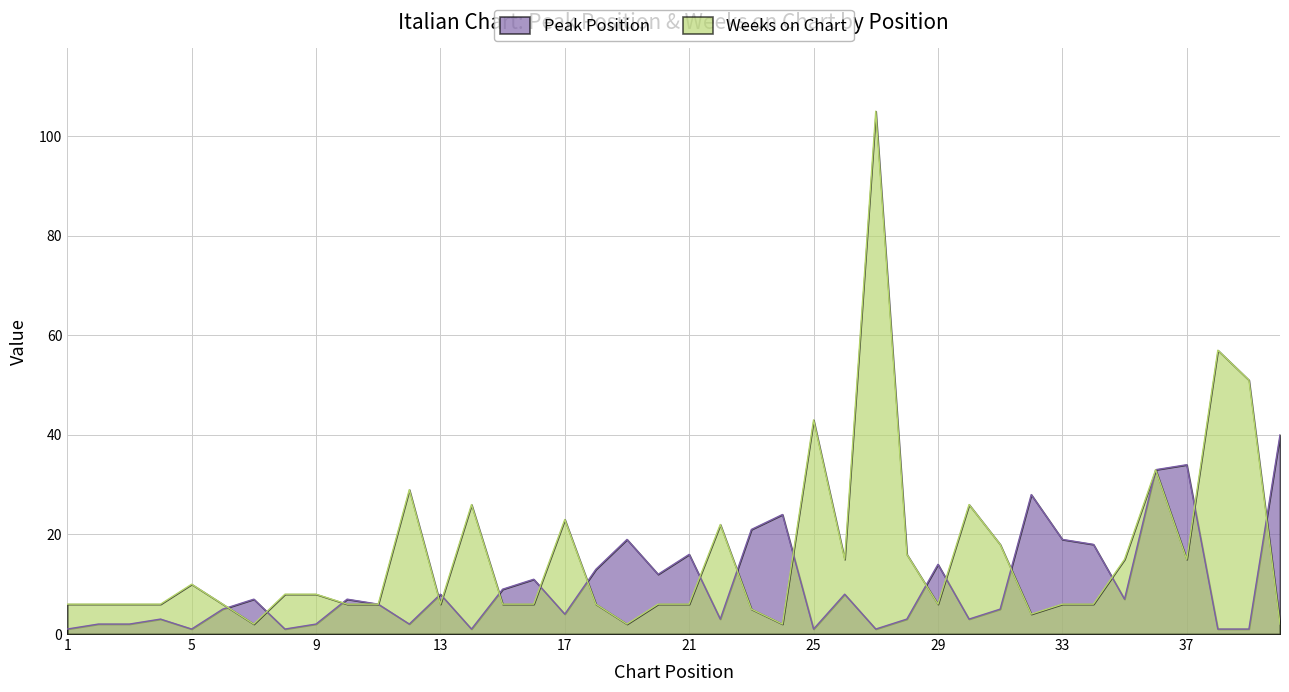

Rank the series at 5 from lowest to highest value.

Peak Position, Weeks on Chart